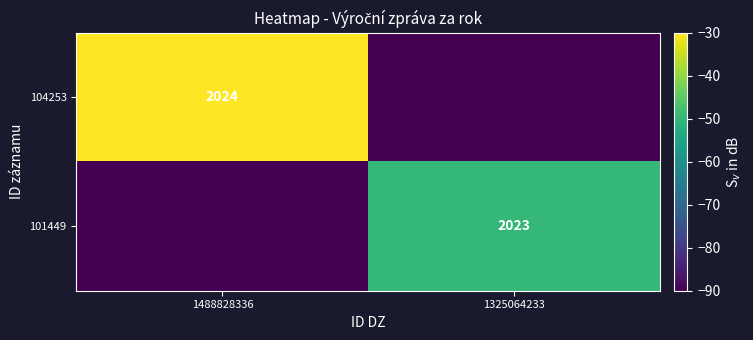

The value of 104253 at 1488828336 is 624. True or false?

False